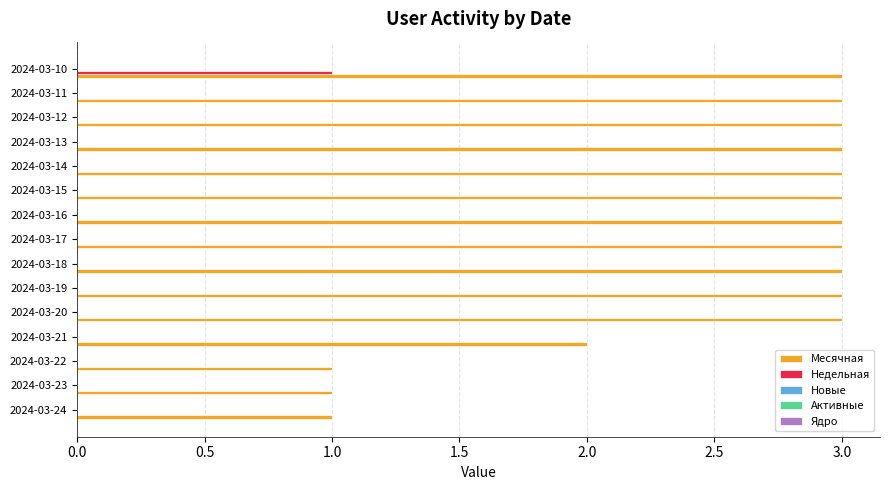

The value of Месячная at 2024-03-16 is 3. True or false?

True